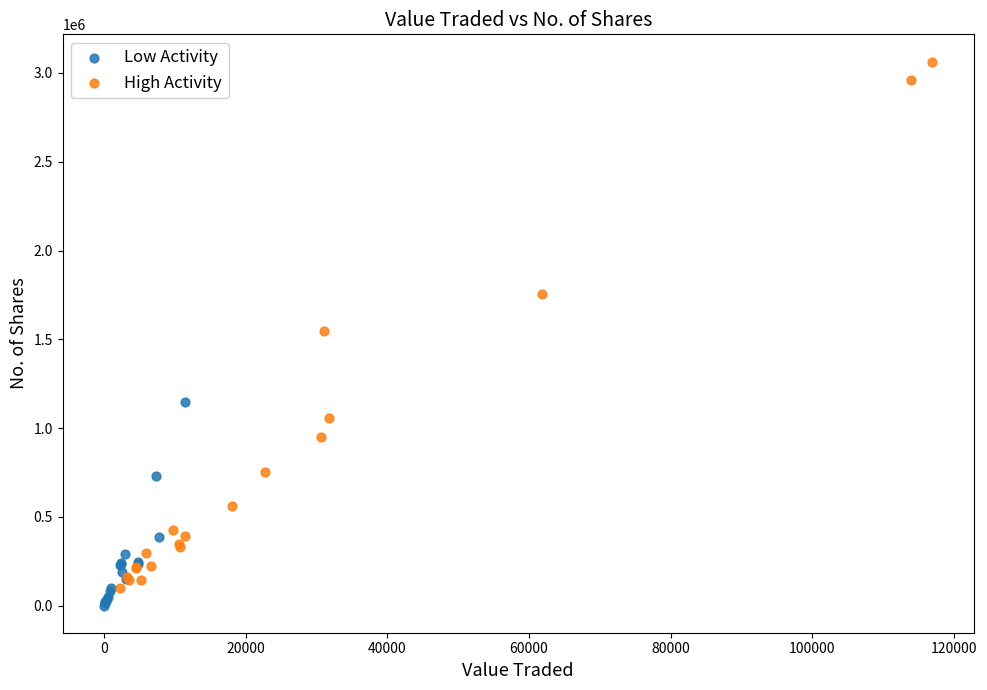

Which series contains the highest Y value?

High Activity